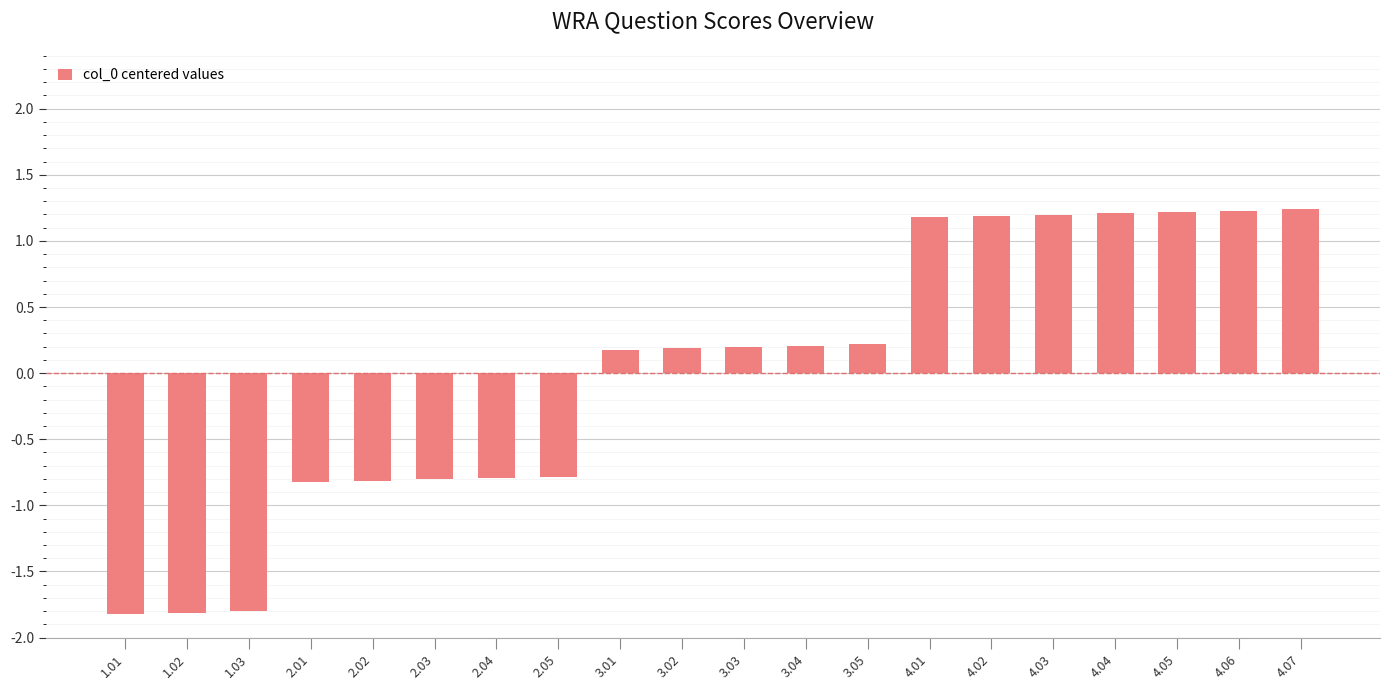

The chart shows a value of -0.2 at 2.01. True or false?

False